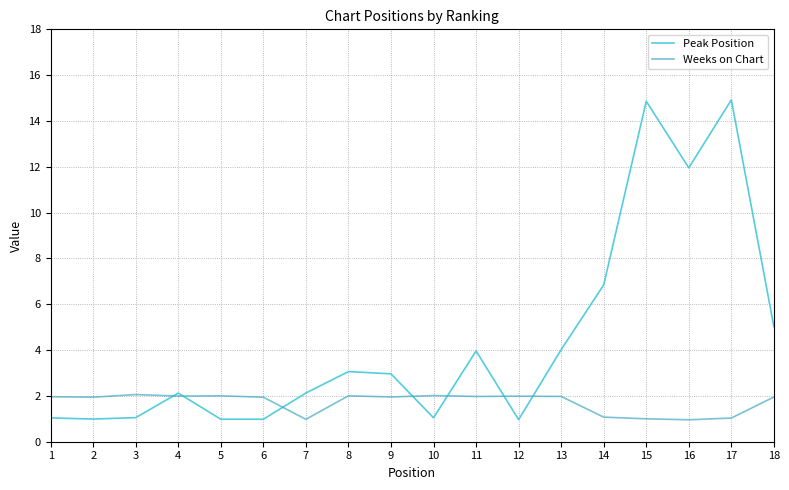

Count the number of data series in this chart.

2